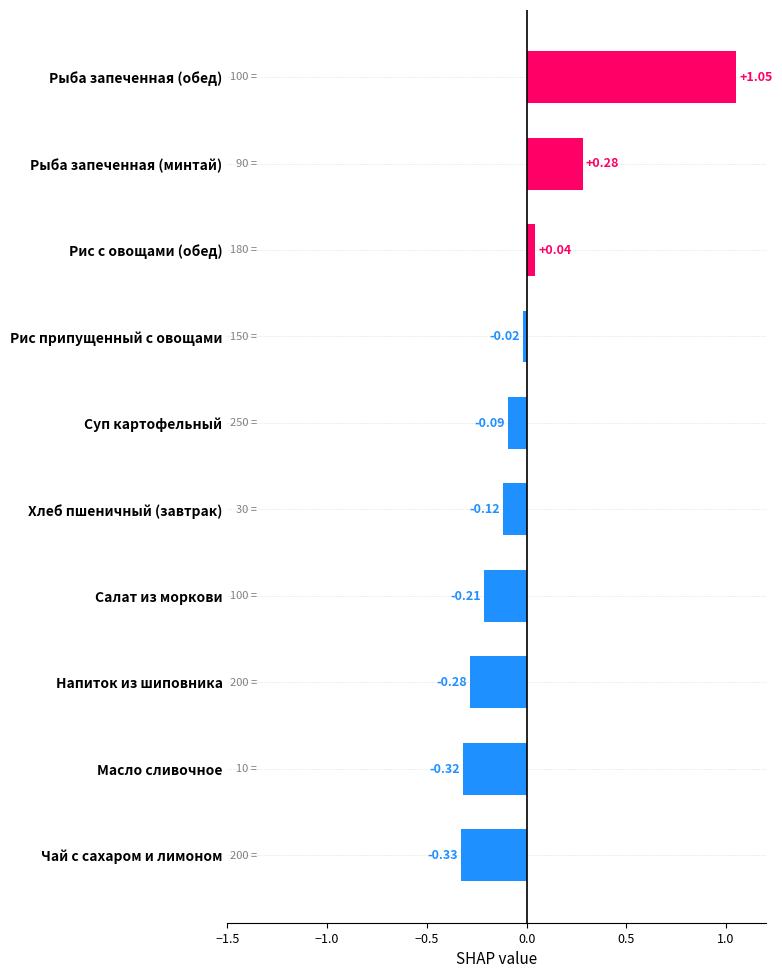

What is the change in value from Рыба запеченная (обед) to Салат из моркови?

-1.3